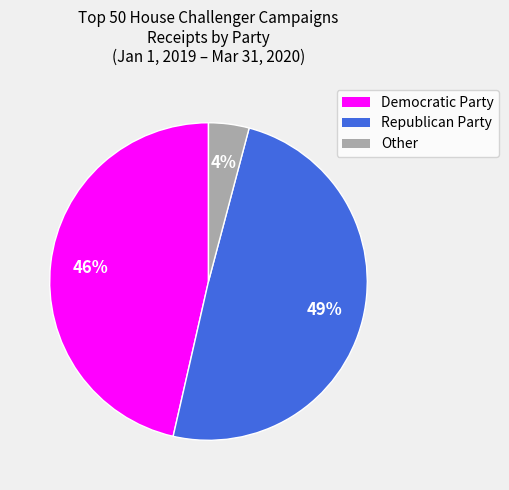

Is it true that Republican Party is 49% of the pie?

True